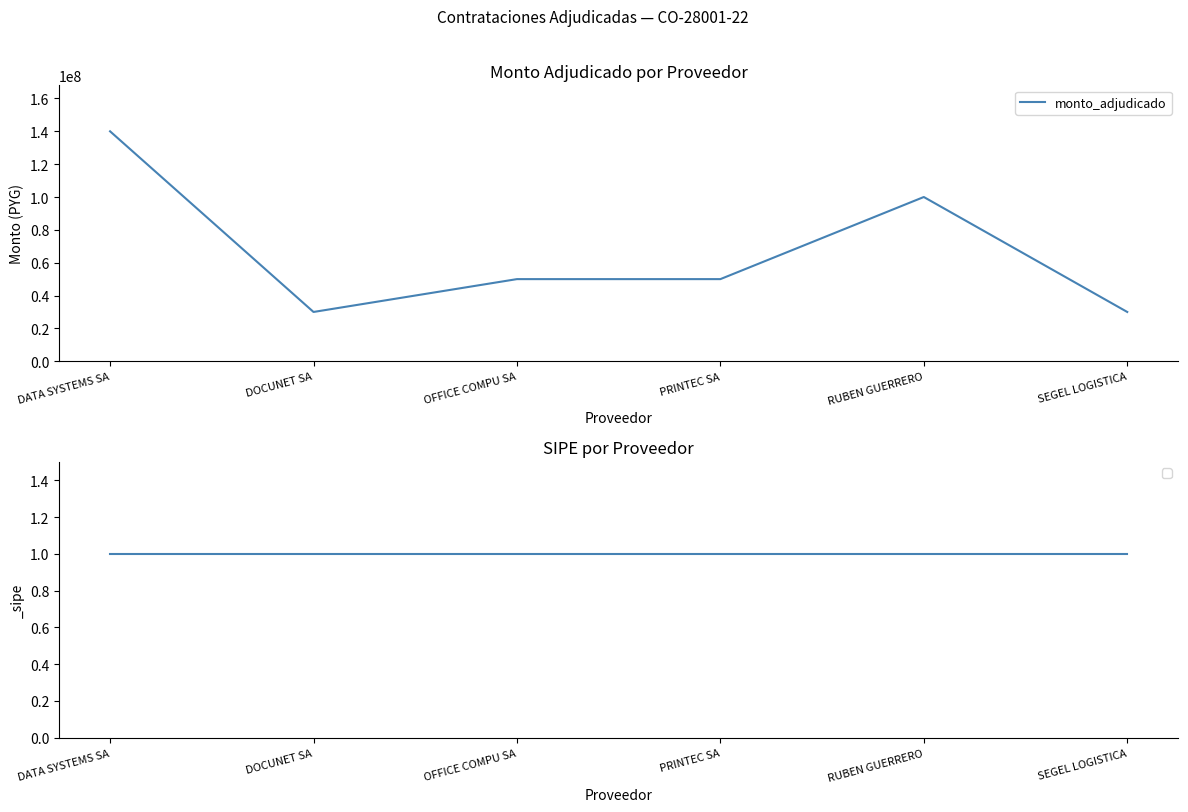

How many distinct data groups are displayed?

1